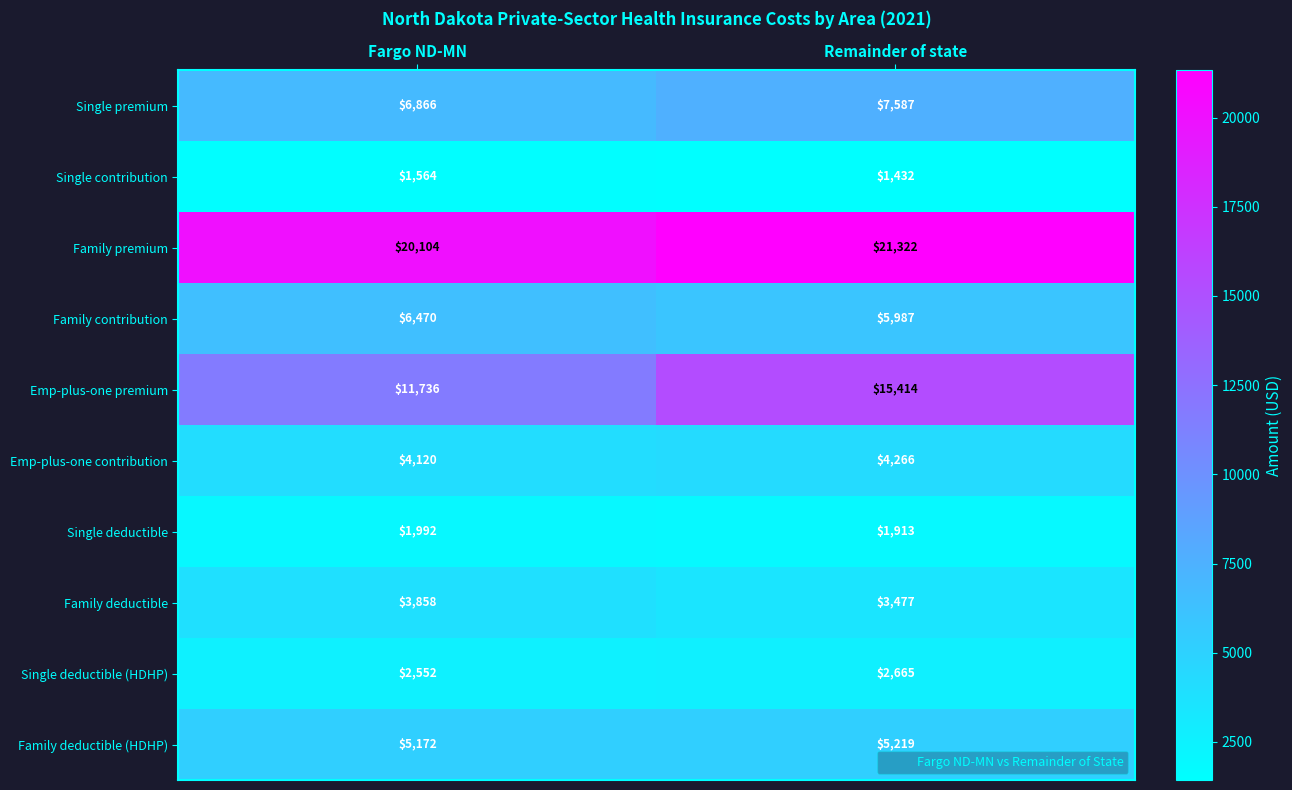

The Emp-plus-one premium series shows 8133 at Fargo ND-MN. True or false?

False